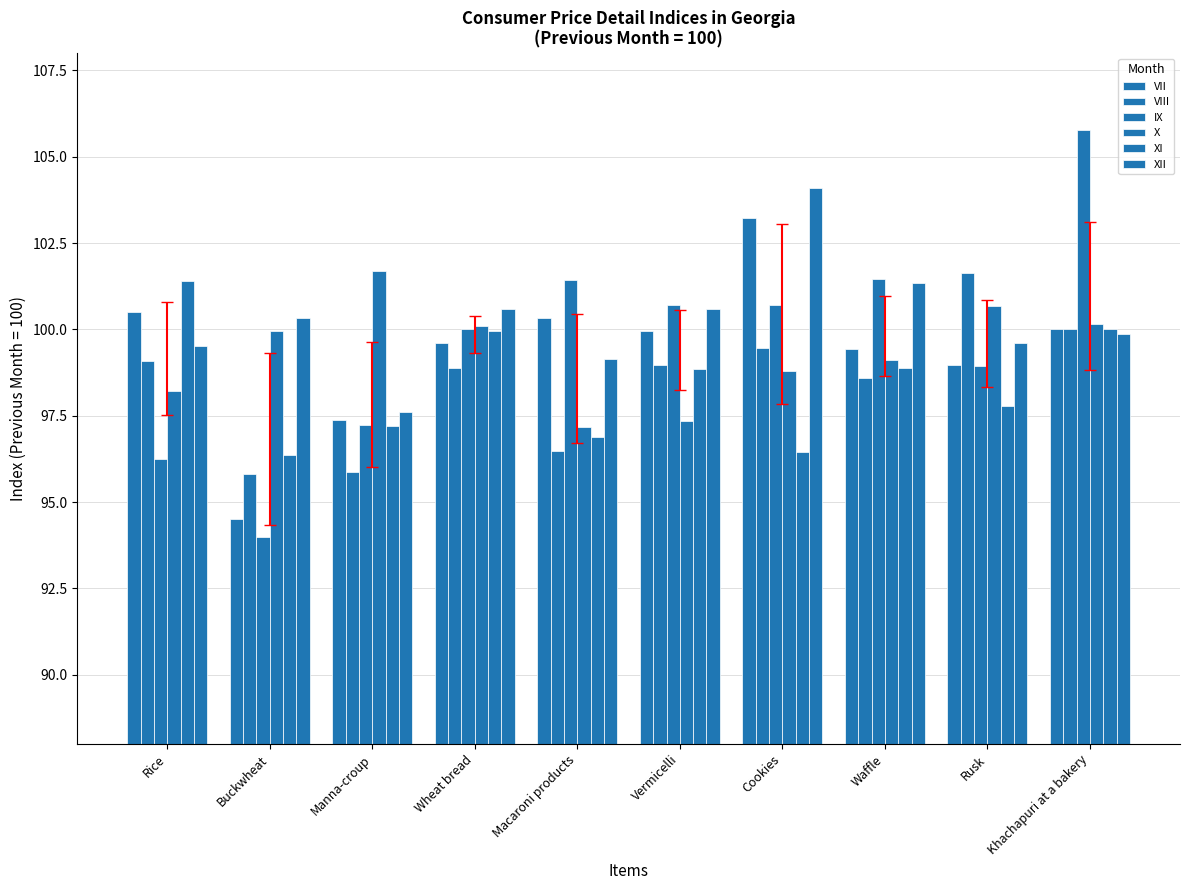

What is the lowest value of the XI series?

96.4